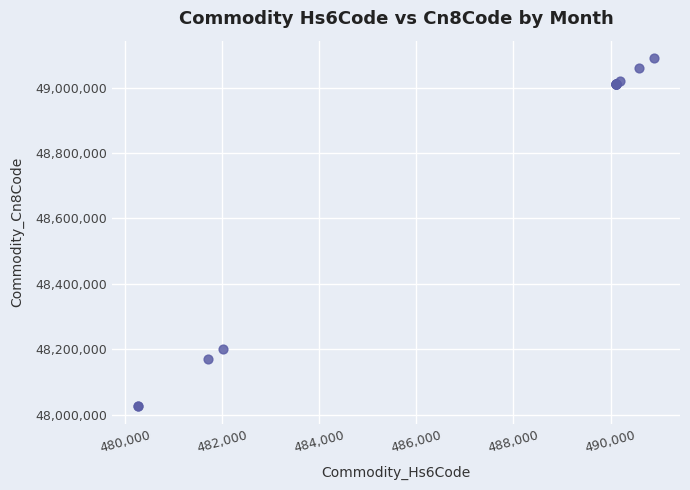

What Y value in the scatter plot is closest to 48557840?

48201030